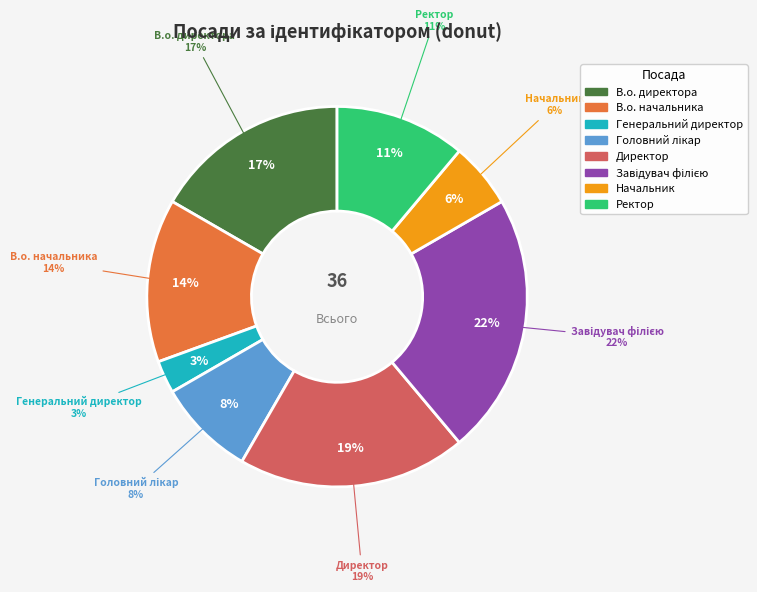

Which slice is the smallest?

Генеральний директор